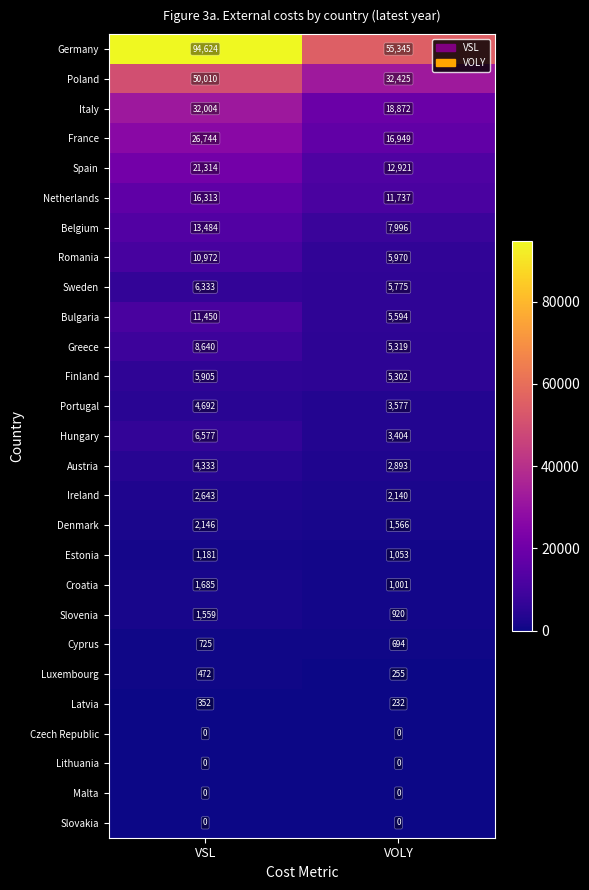

At which category is the sum across all series the highest?

VSL